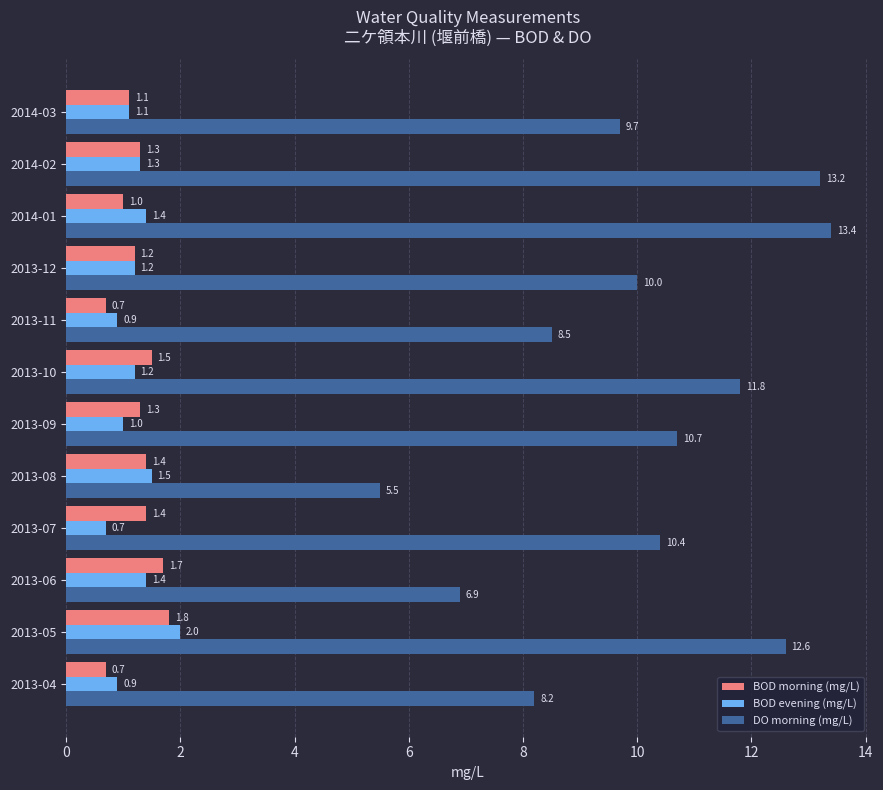

What is the minimum value for BOD morning (mg/L)?

0.7